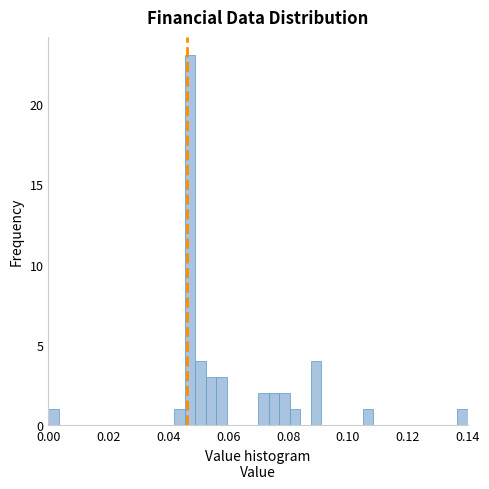

Around what value on the x-axis is the tallest bar? Give the approximate position of its centre, as read against the axis.

0.048